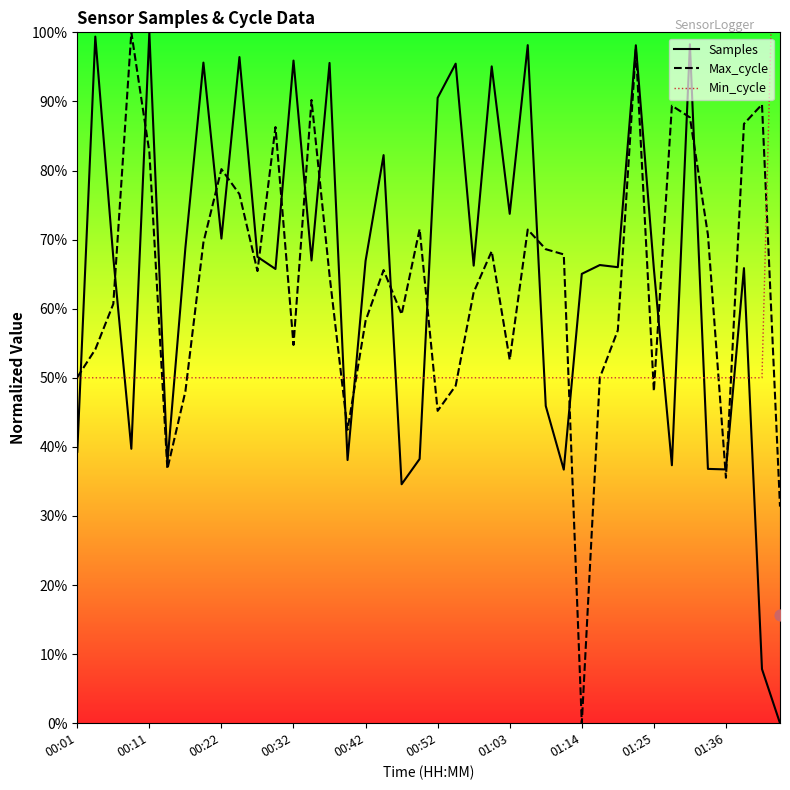

What are all the series names shown in the legend?

Samples, Max_cycle, Min_cycle